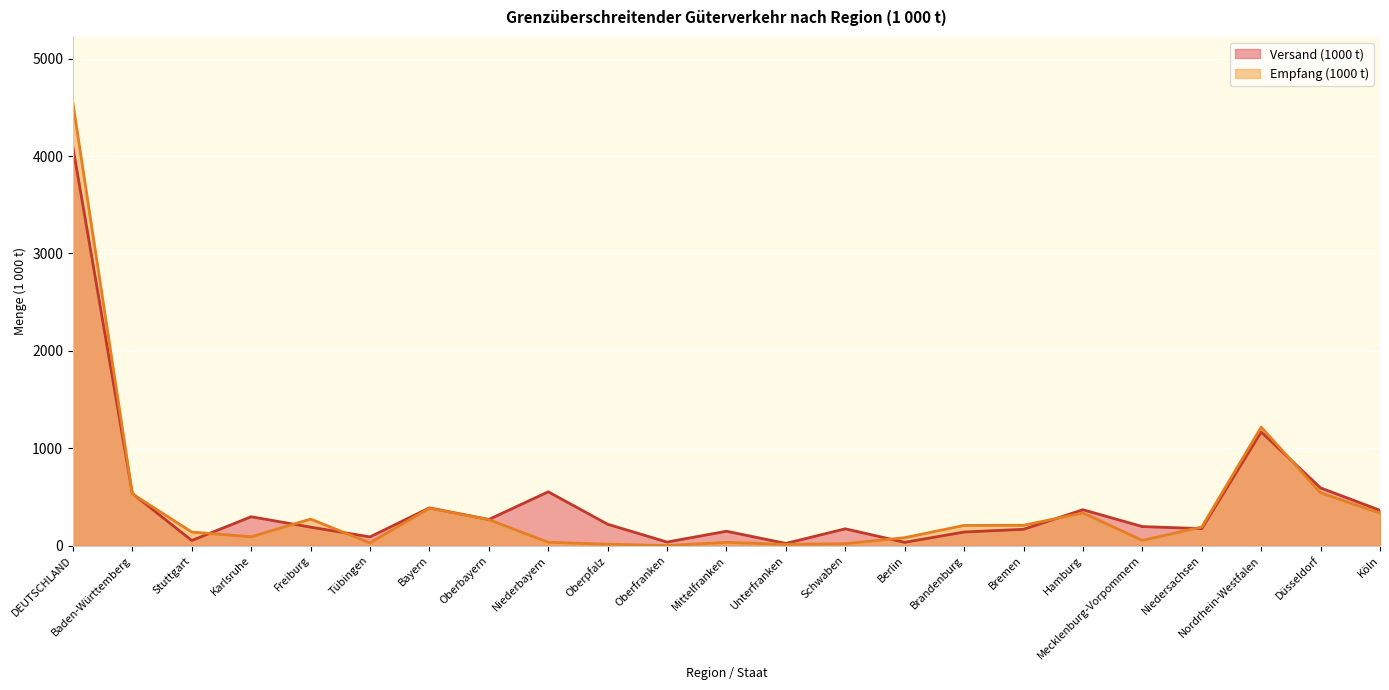

Where does the Versand (1000 t) series first go above 196?

DEUTSCHLAND